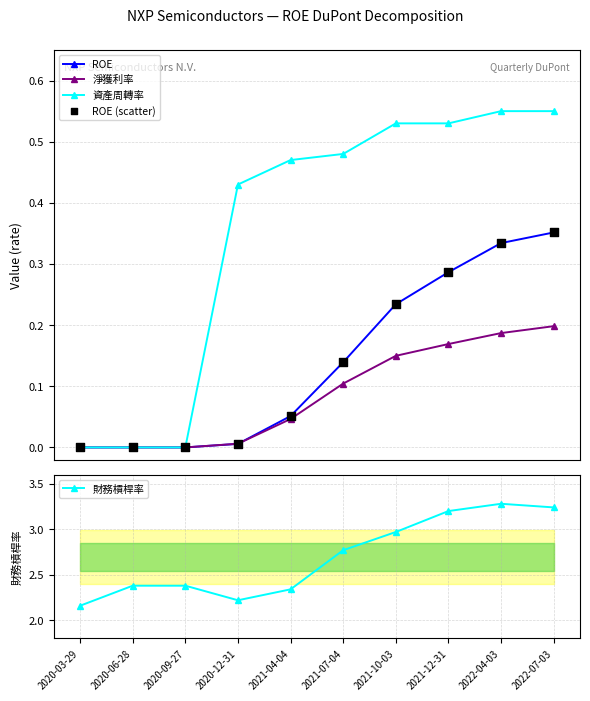

Which series contains the highest Y value?

財務槓桿率